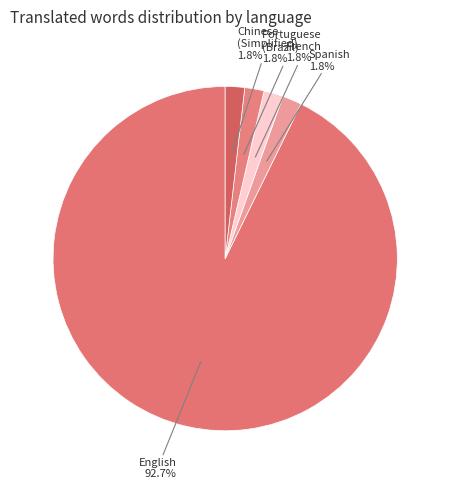

What percentage is the Portuguese (Brazil) slice, to the nearest percent?

2%